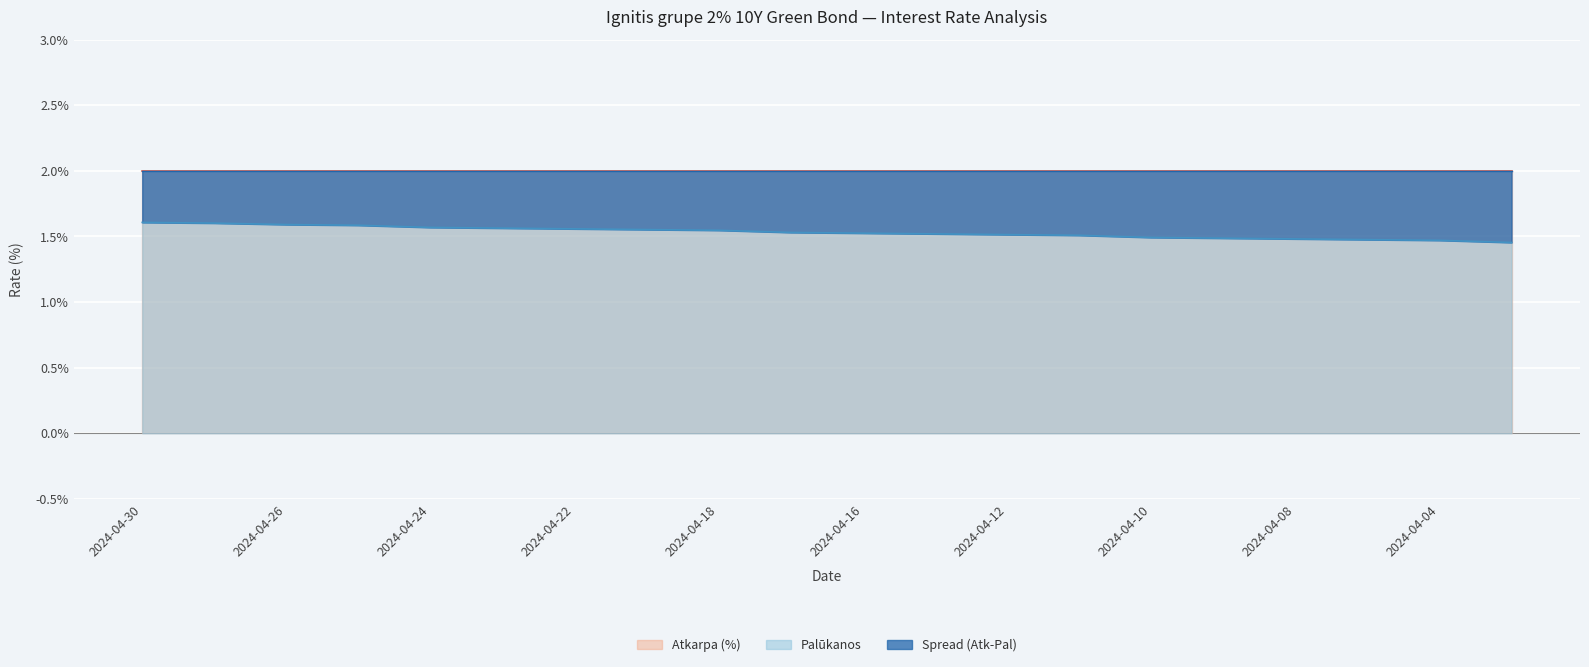

True or false: Spread (Atk-Pal) has more than 2 points higher than both neighbors.

False